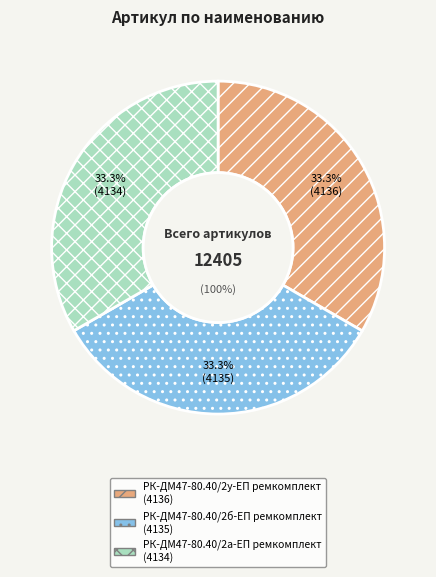

Does РК-ДМ47-80.40/2а-ЕП ремкомплект represent more than half of the total?

No